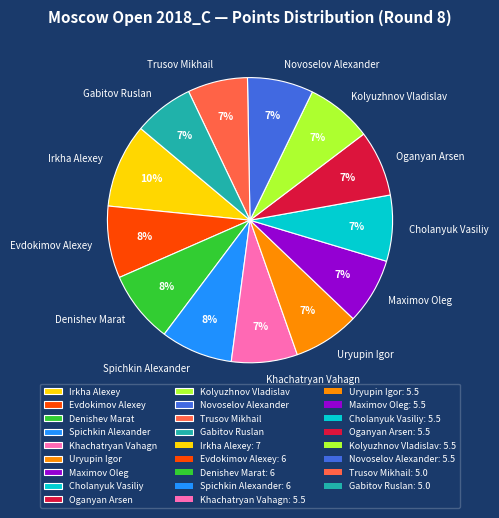

To the nearest percent, what is the average slice percentage?

8%